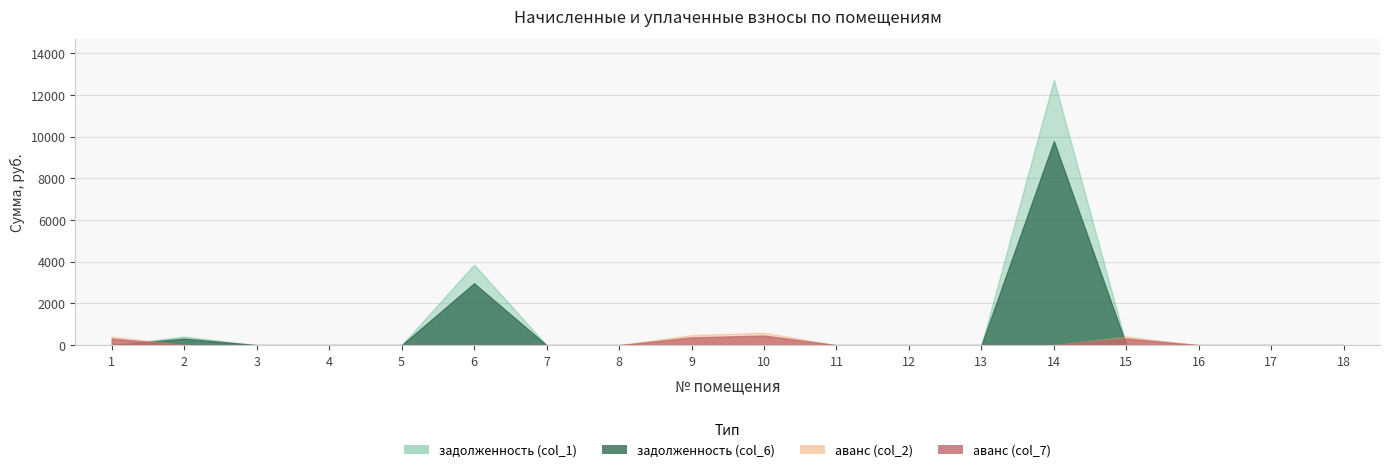

How many lines are shown in the chart?

4